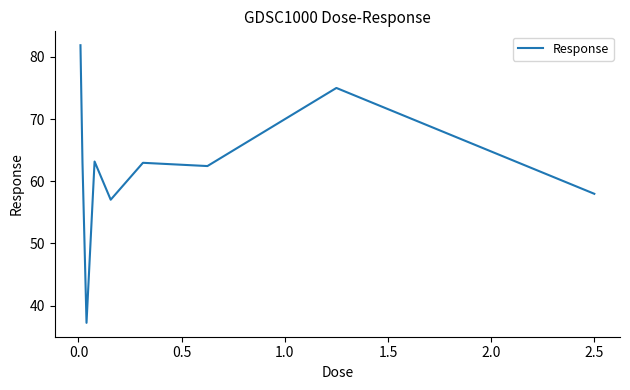

What is the minimum value shown in the chart?

37.2